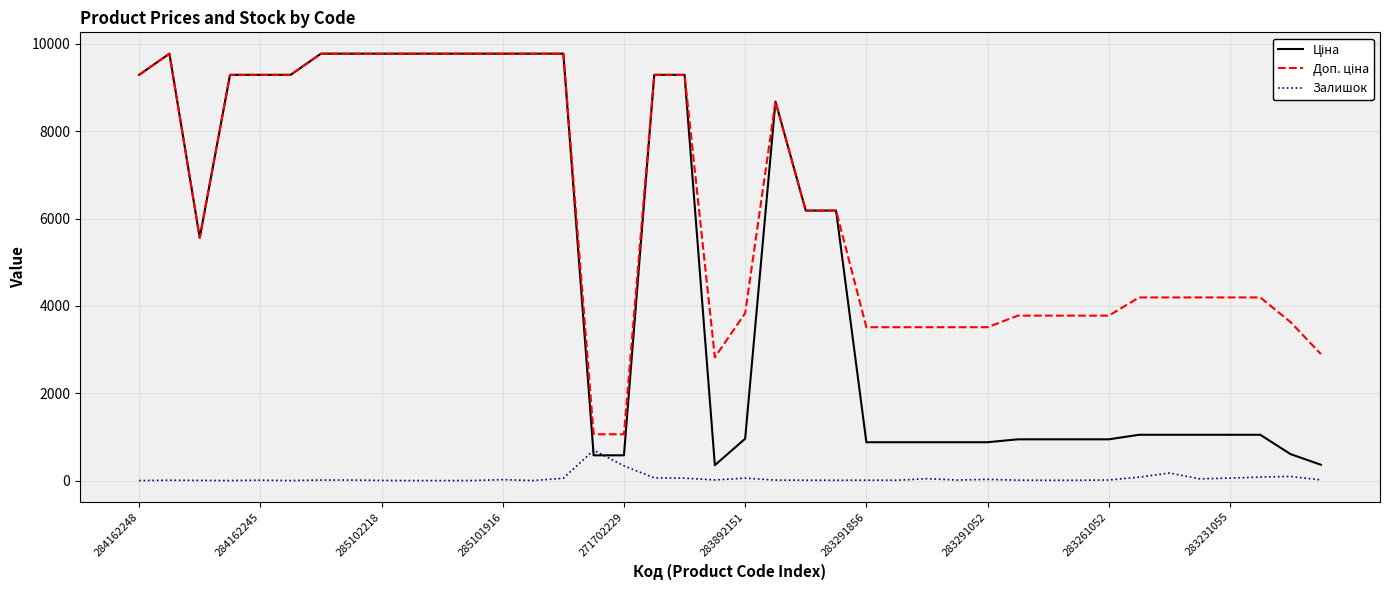

What is the maximum value shown in the chart?

9775.5